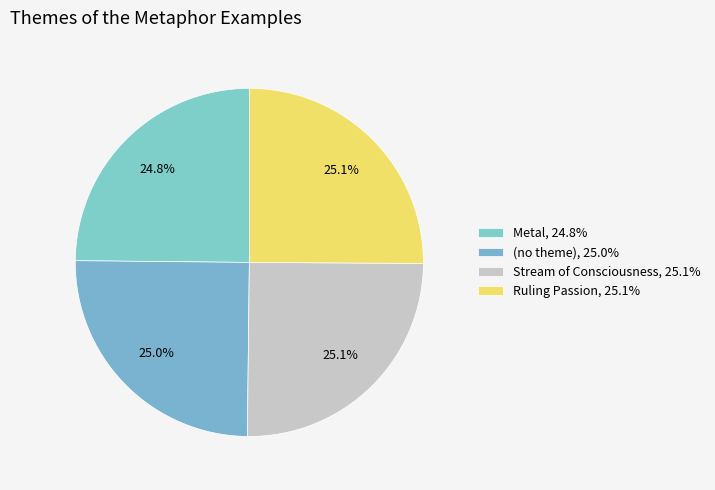

To the nearest percent, what is the combined percentage of Stream of Consciousness and (no theme)?

50%